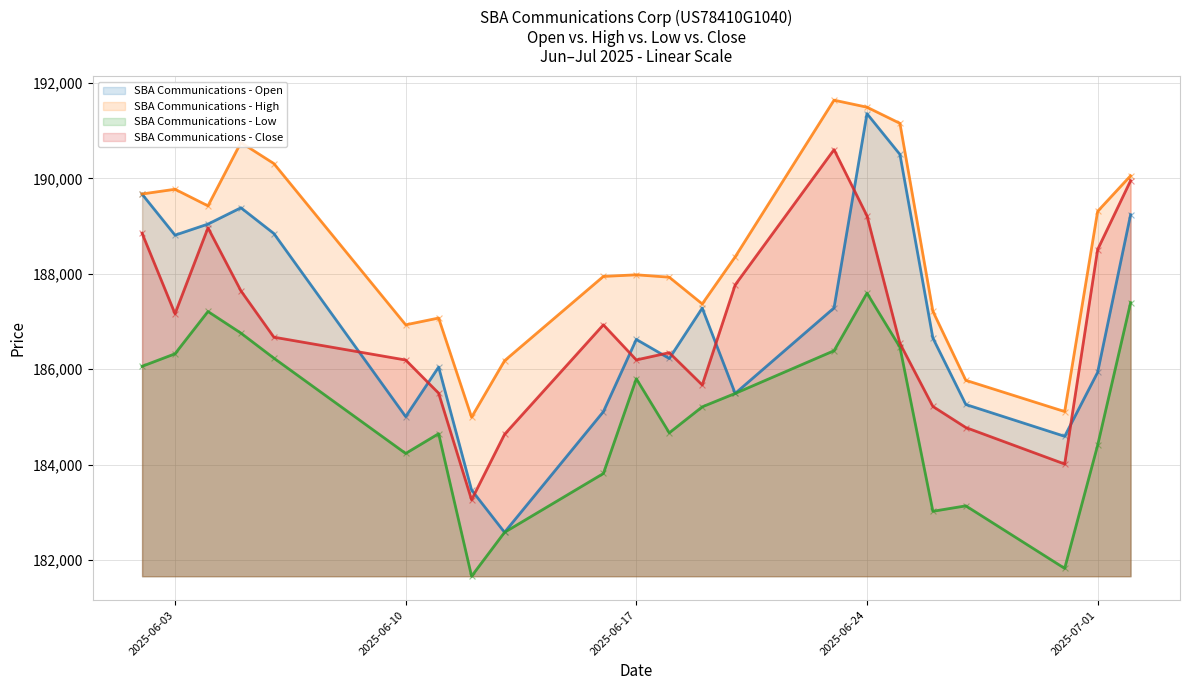

Which series contains the highest Y value?

High